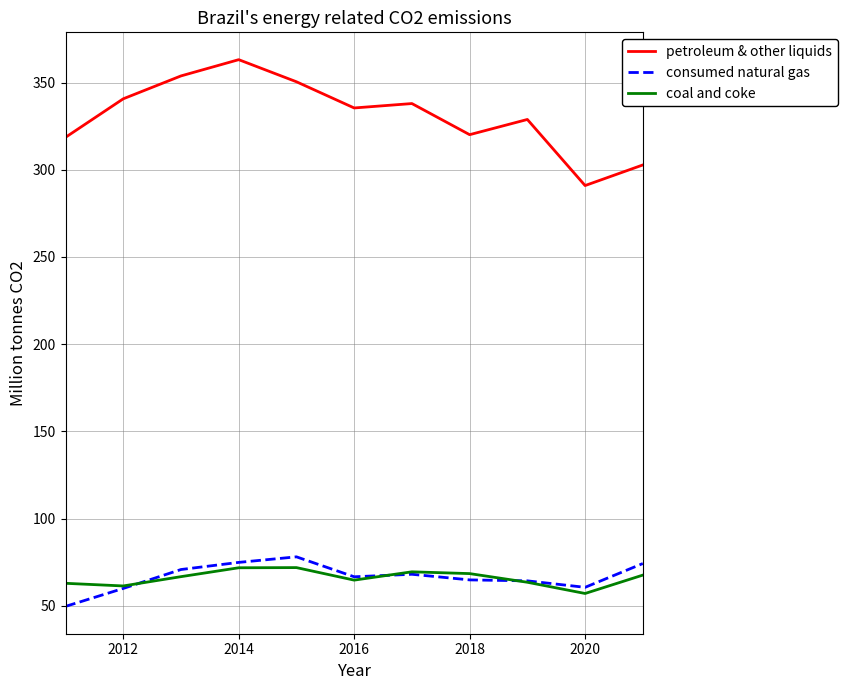

Which series has the largest total across all categories?

petroleum & other liquids